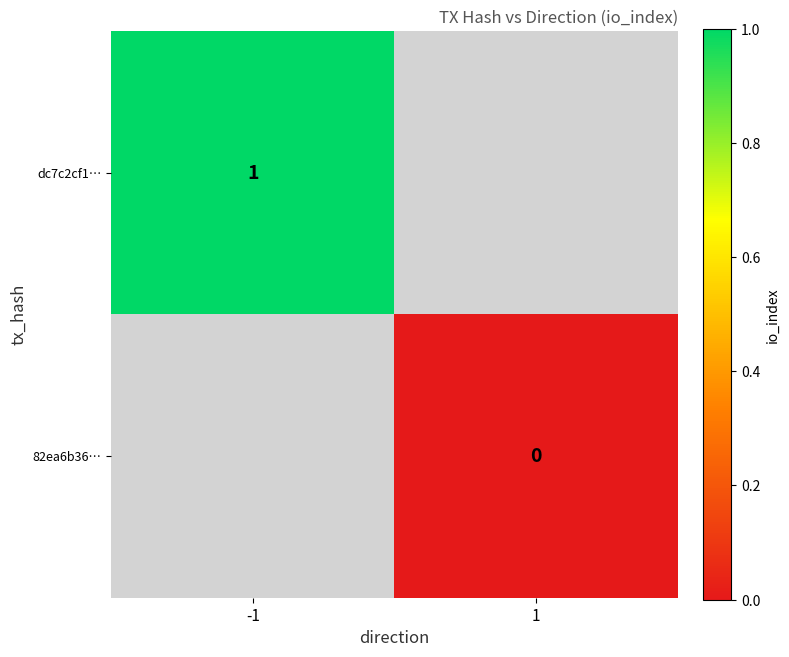

Is the value of 82ea6b36… at 1 greater than the value of dc7c2cf1… at -1?

No